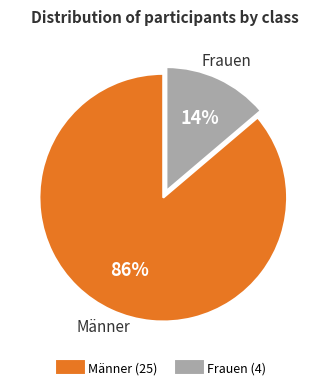

What percentage is the Männer slice, to the nearest percent?

86%